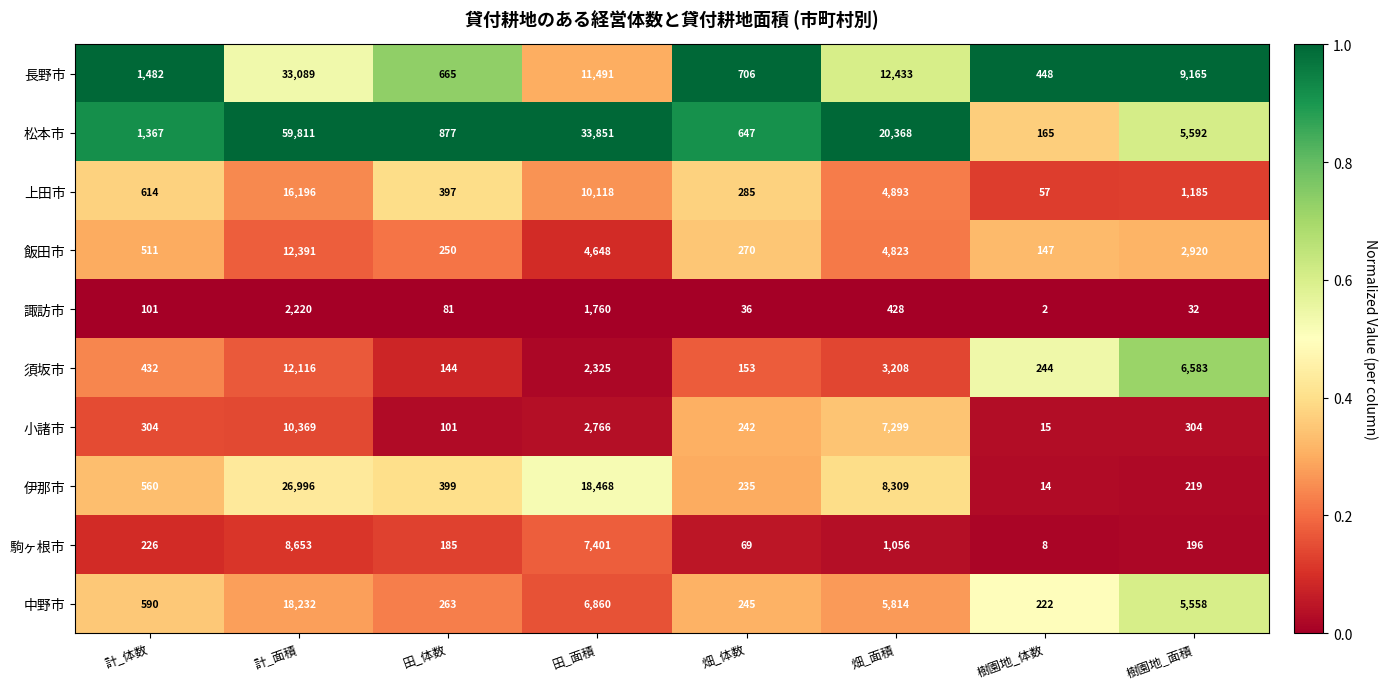

What is the sum of the 飯田市 values at 樹園地_体数 and 計_体数?

658